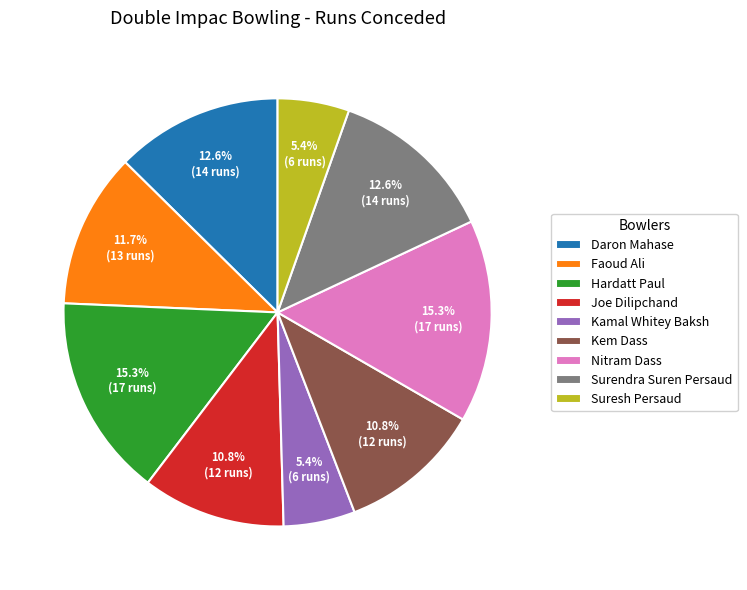

What percentage do Faoud Ali and Suresh Persaud together represent?

17.1%